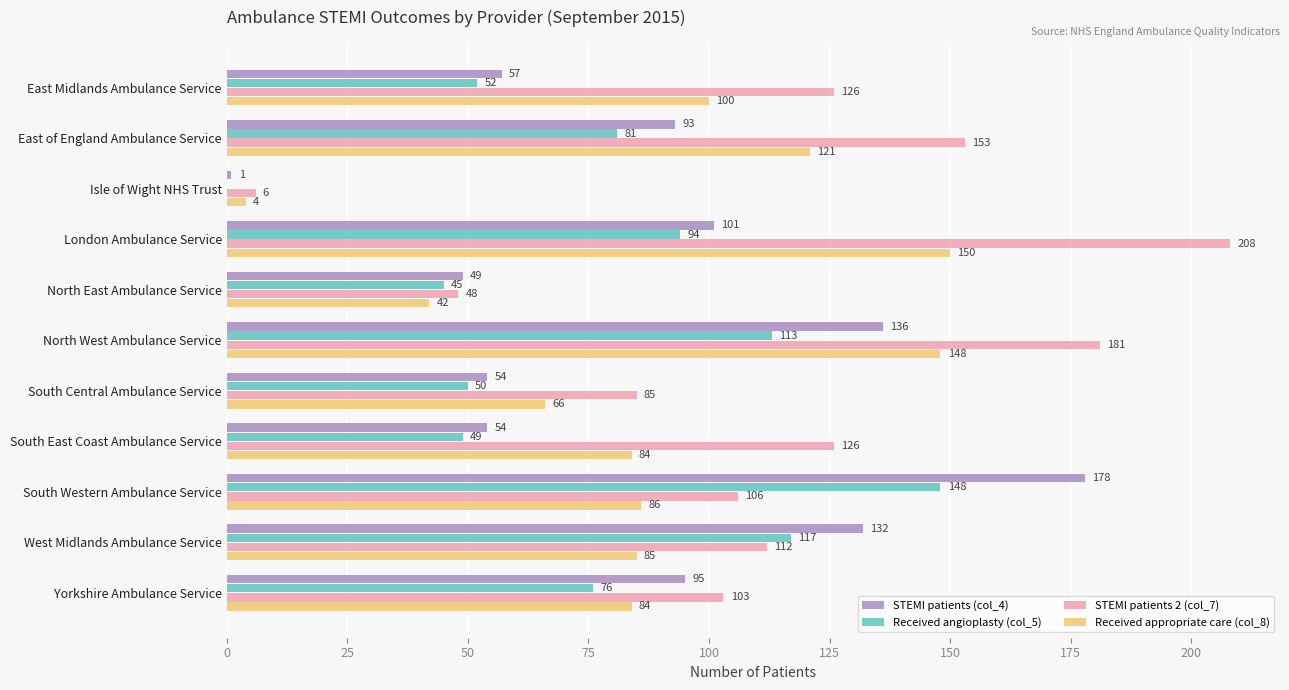

Which series has the largest range (max minus min)?

STEMI patients 2 (col_7)